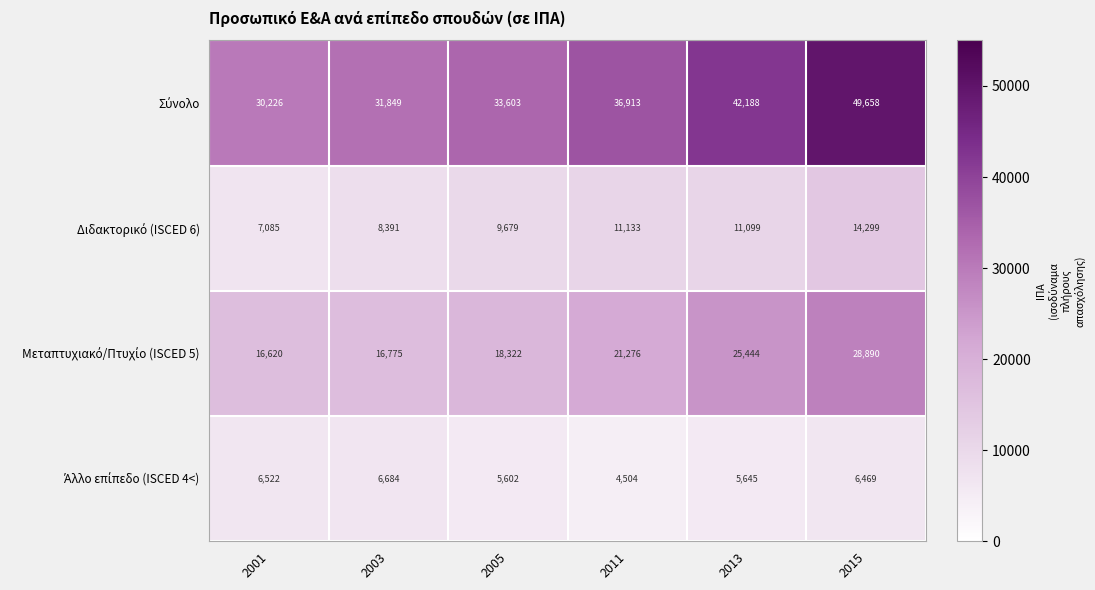

What is the difference between the highest and lowest values at 2001?

23704